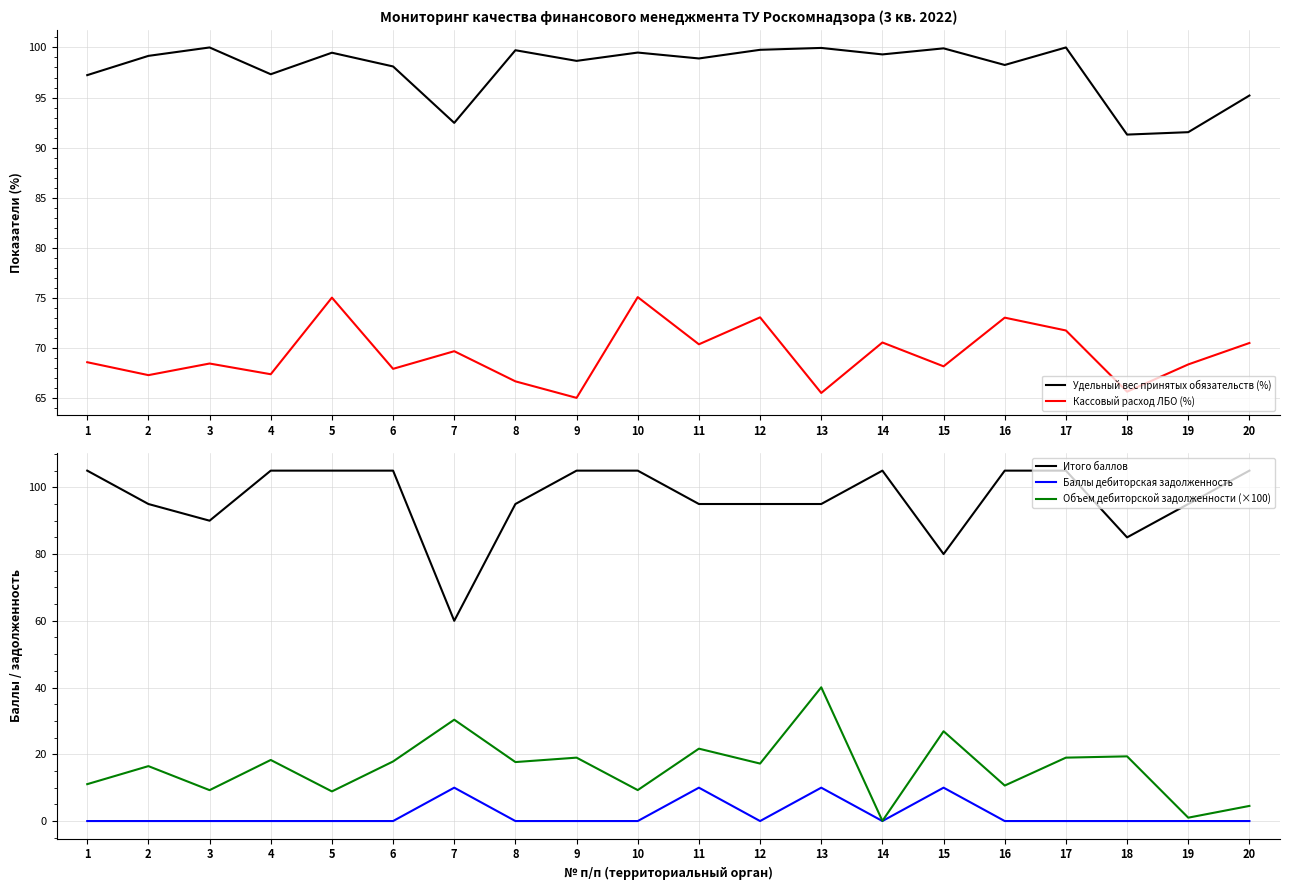

True or false: Объем дебиторской задолженности (×100) and Баллы дебиторская задолженность intersect in this chart.

False